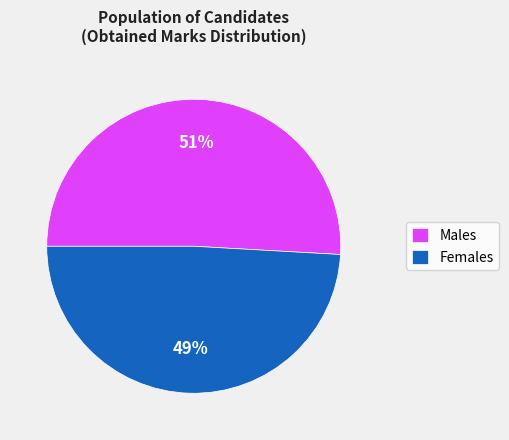

To the nearest percent, what is the difference between the largest and smallest slice percentages?

2%